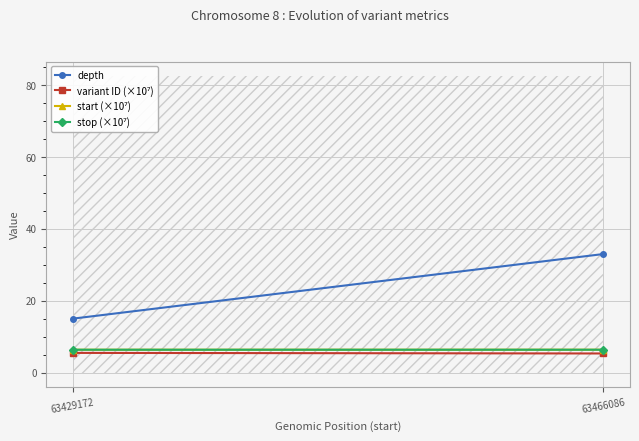

Read the stop (×10⁷) value at 63466086.

6.3